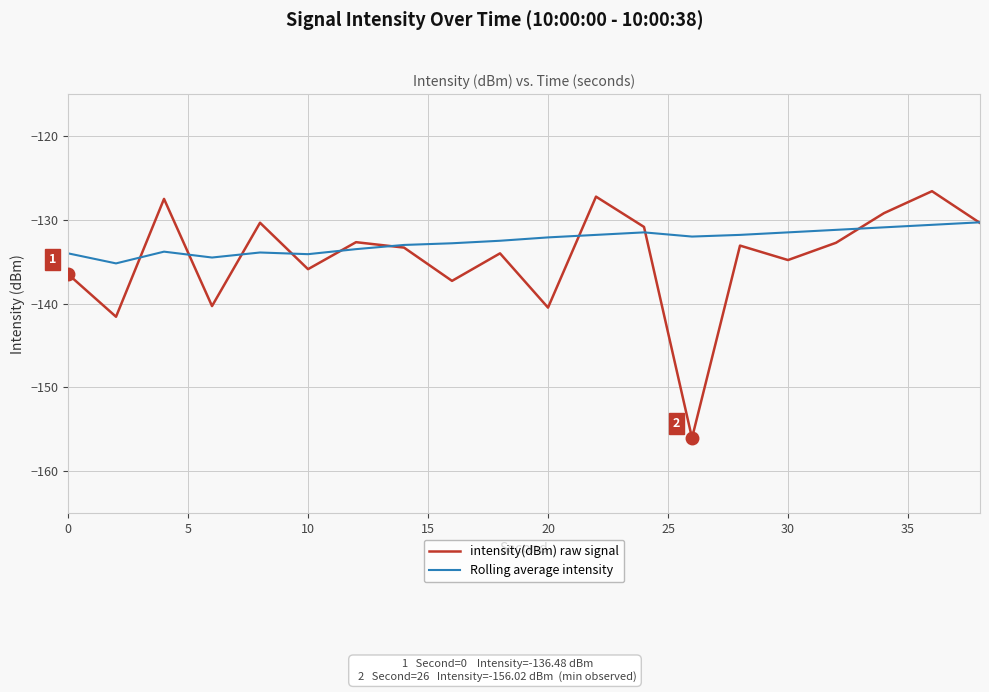

How many lines are shown in the chart?

2